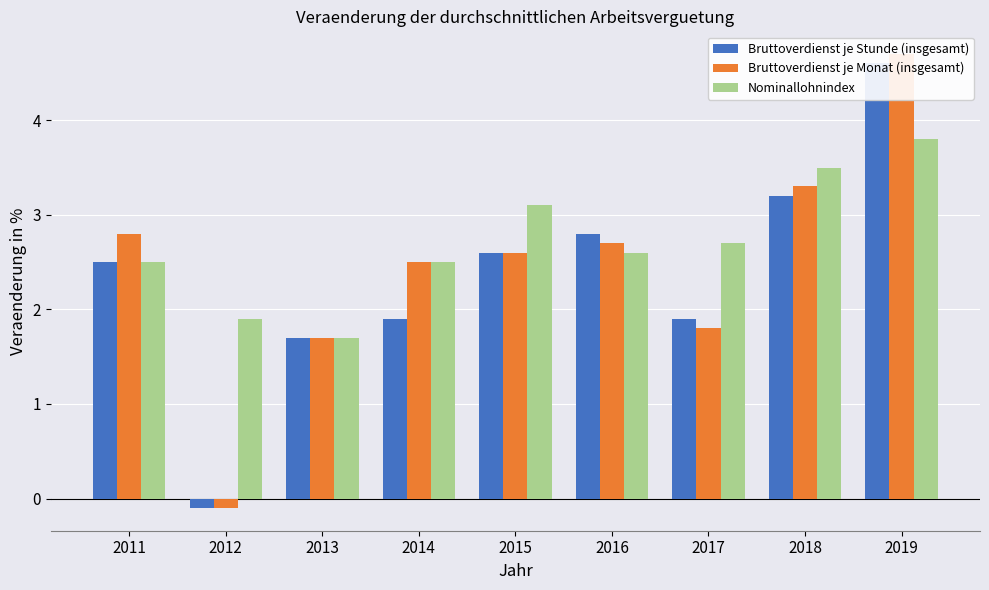

Is it true that Bruttoverdienst je Stunde (insgesamt) equals 1.9 at 2017?

True